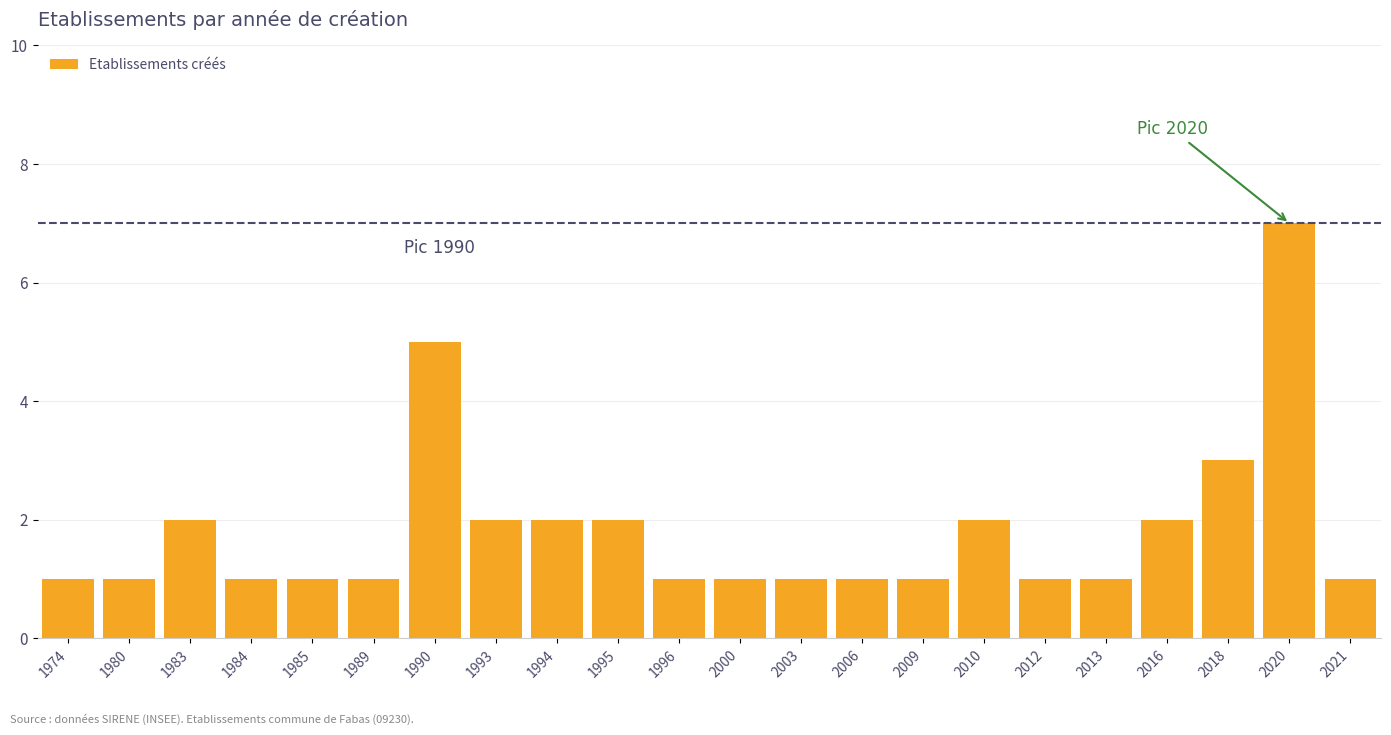

How many values are between 1 and 2?

19